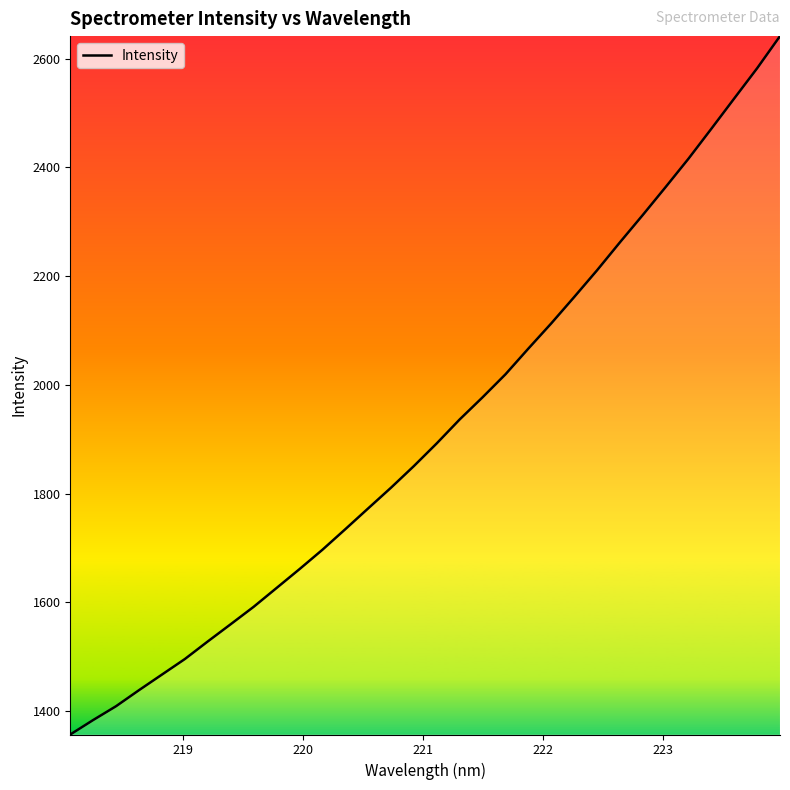

What is the difference between the maximum and minimum values?

1284.3